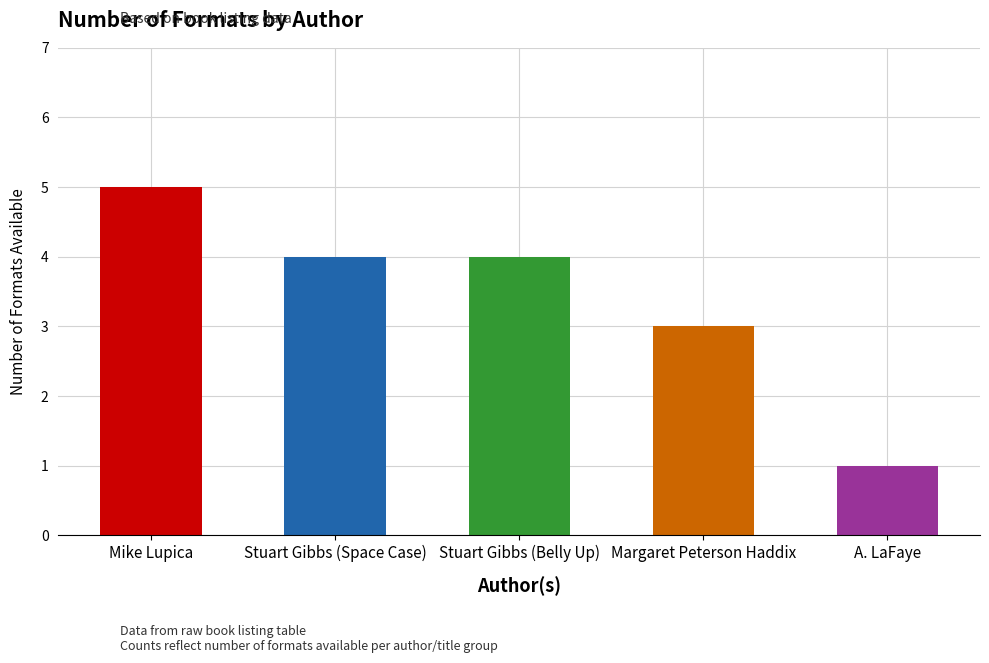

Approximately how many times larger is the value at Mike Lupica compared to Margaret Peterson Haddix?

1.7